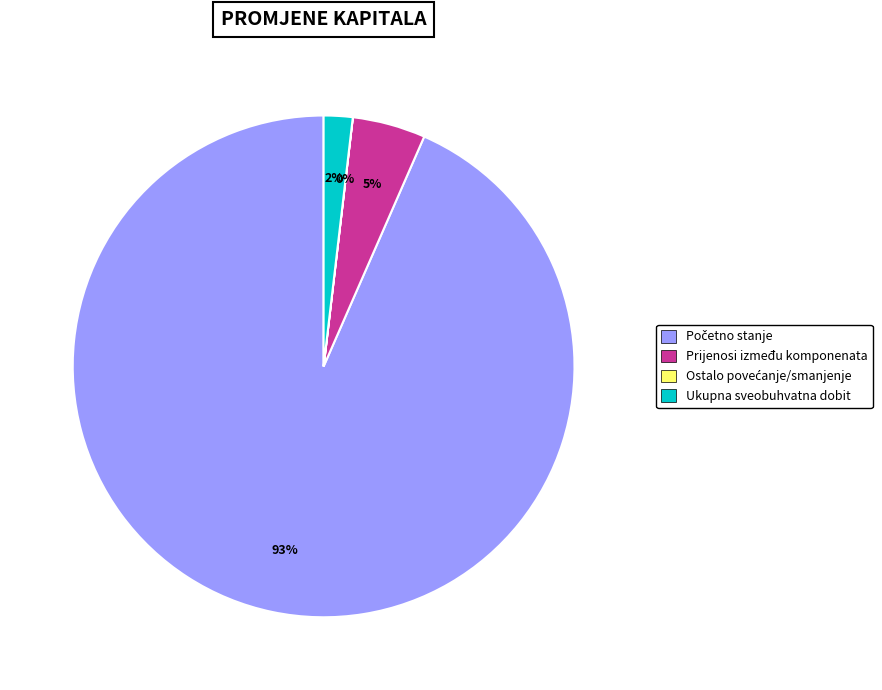

Is there a majority slice in this chart?

Yes